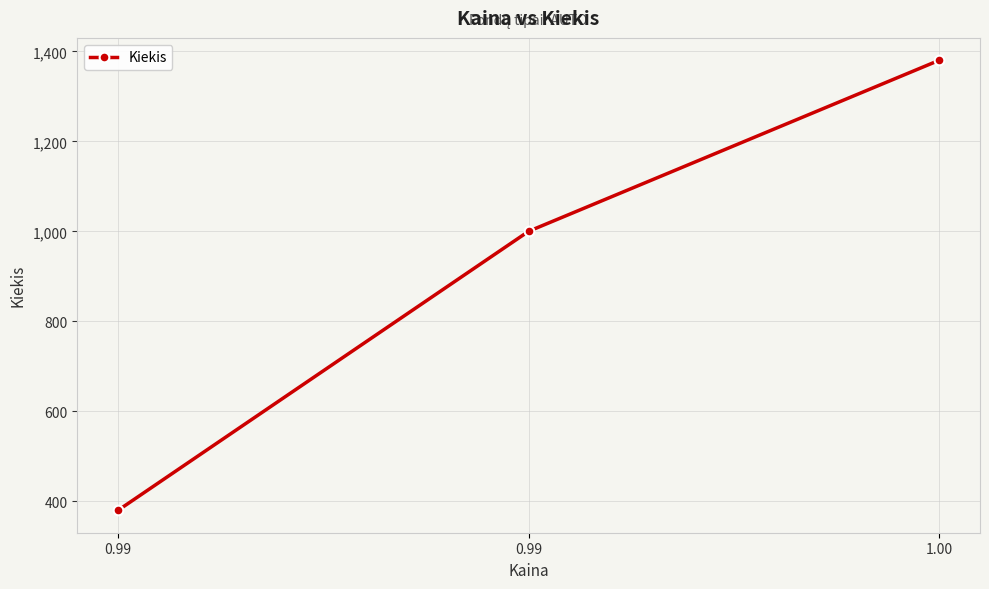

Rank the categories by value from highest to lowest.

1.00, 0.99, 0.99